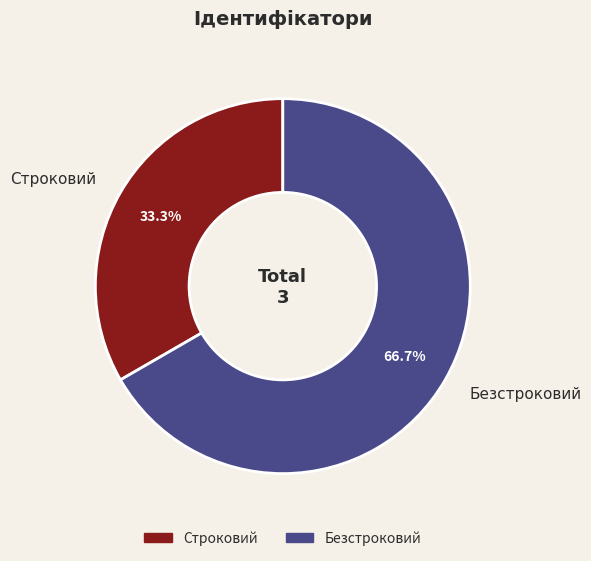

Count the number of slices in the pie.

2